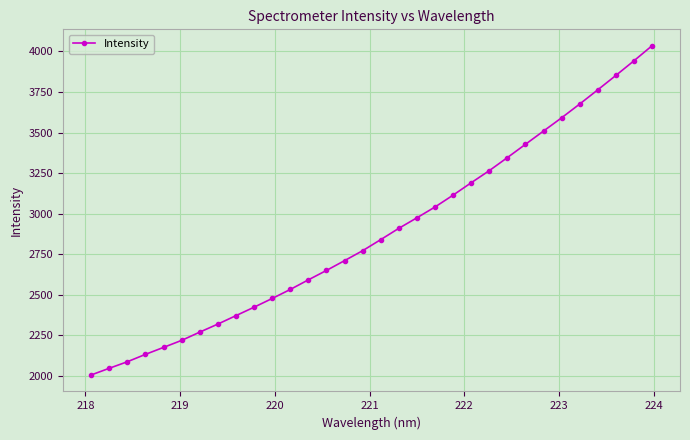

How many data points are above 2839?

16